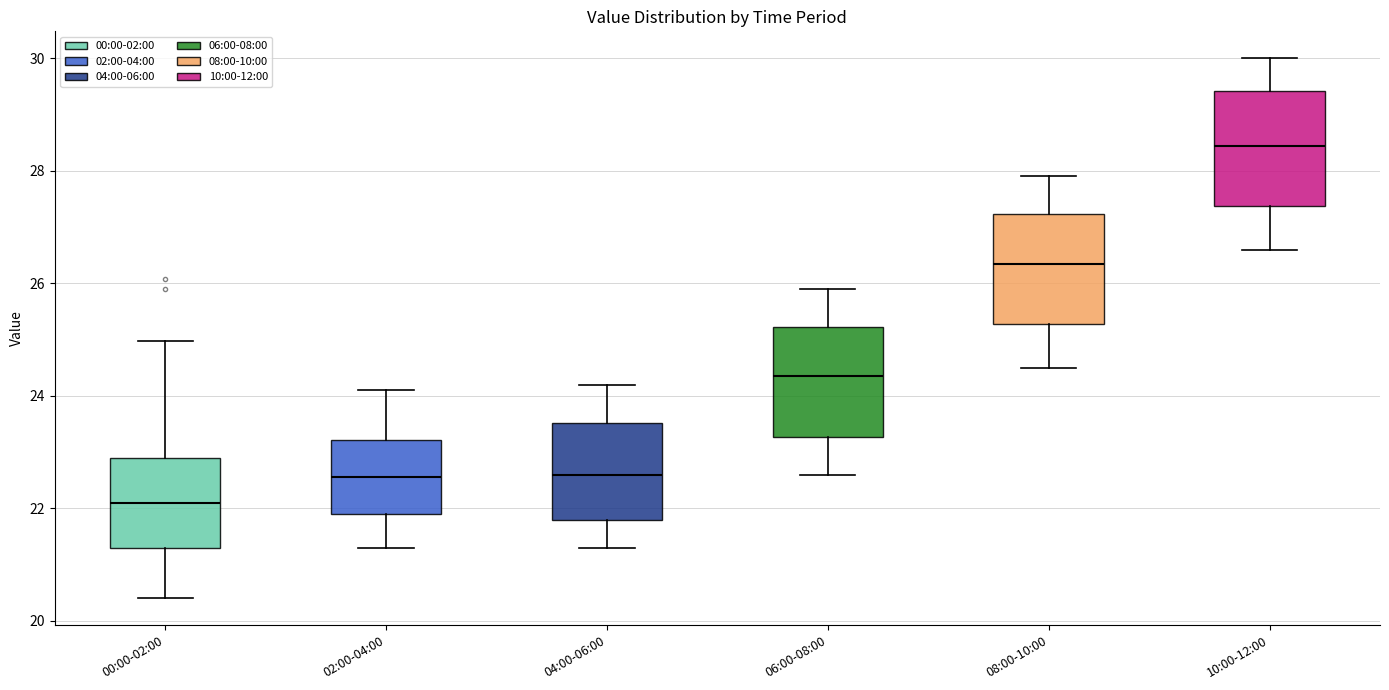

Reading left to right, transcribe this box plot: for each box, give where its median line is, the range the box spans, and where its two whiskers end, as read against the y-axis. The values are not printed on the chart, so give them approximately, as read against the axis.

00:00-02:00: median 22.2, box 21.2 to 23.0, whiskers 20.4 to 25.0
02:00-04:00: median 22.6, box 22.0 to 23.2, whiskers 21.4 to 24.2
04:00-06:00: median 22.6, box 21.8 to 23.6, whiskers 21.4 to 24.2
06:00-08:00: median 24.4, box 23.2 to 25.2, whiskers 22.6 to 26.0
08:00-10:00: median 26.4, box 25.2 to 27.2, whiskers 24.6 to 28.0
10:00-12:00: median 28.4, box 27.4 to 29.4, whiskers 26.6 to 30.0